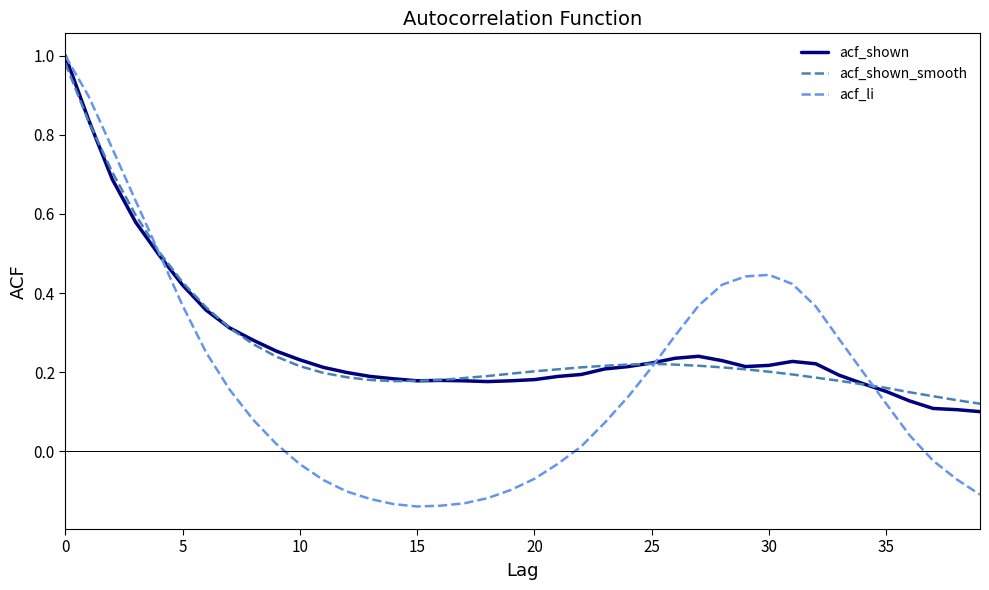

What is the difference between the second highest and second lowest values in the acf_shown_smooth series?

0.7